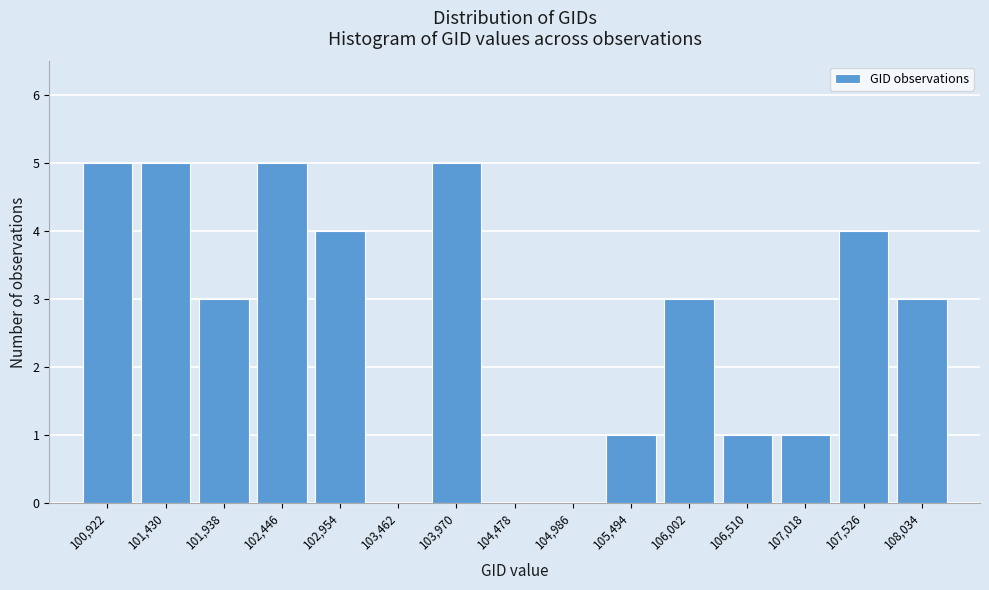

Reading left to right, what are all the values shown in this chart?

100,922=5	101,430=5	101,938=3	102,446=5	102,954=4	103,462=0	103,970=5	104,478=0	104,986=0	105,494=1	106,002=3	106,510=1	107,018=1	107,526=4	108,034=3